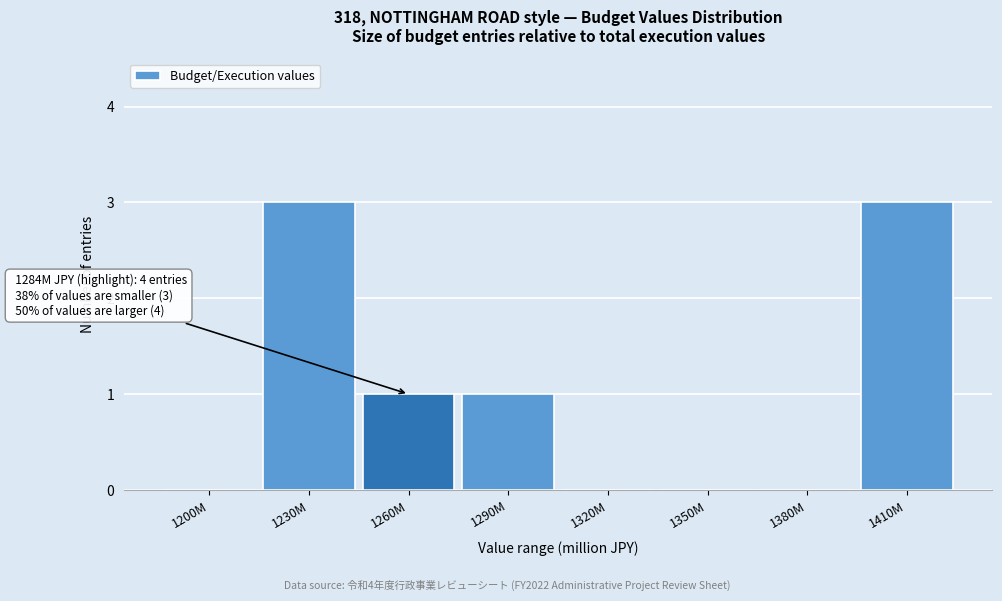

Reading left to right, what are all the values shown in this chart?

1200M=0	1230M=3	1260M=1	1290M=1	1320M=0	1350M=0	1380M=0	1410M=3